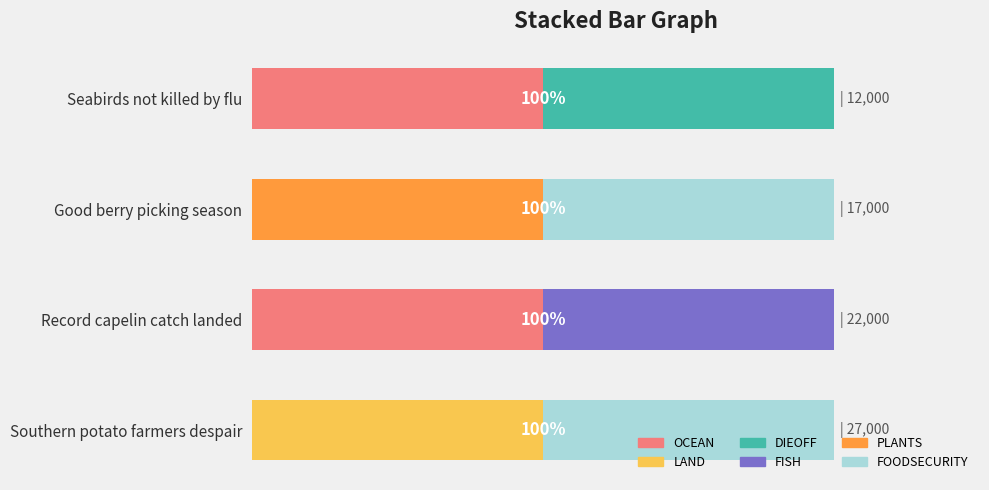

What is the value of the FOODSECURITY bar at the 2nd from the left?

100